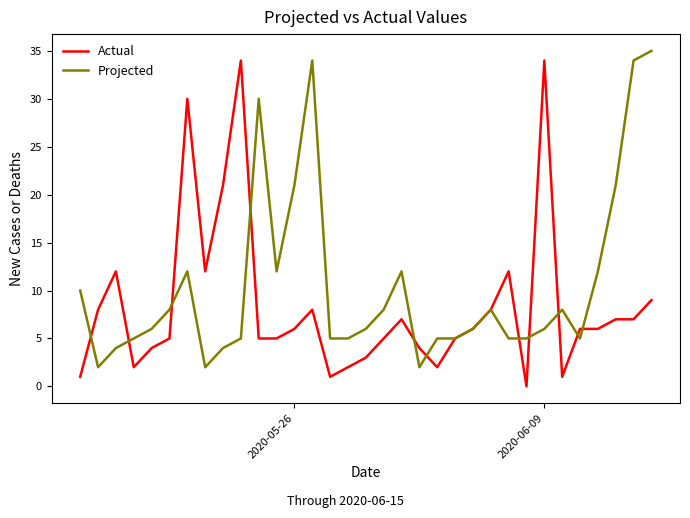

What is the highest value of the Projected series?

35